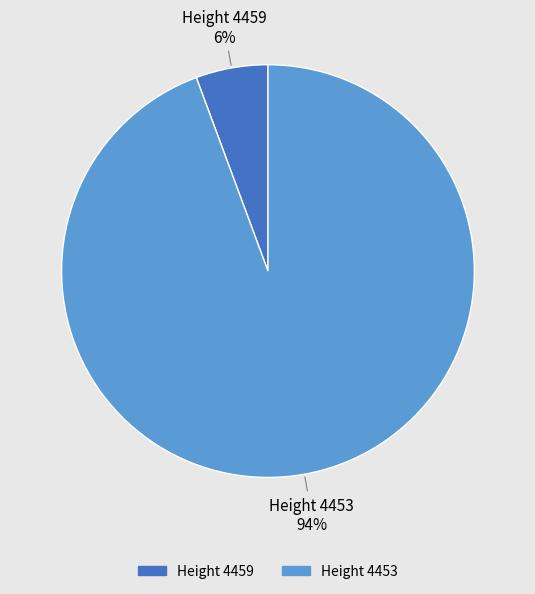

Between Height 4453 and Height 4459, which is larger?

Height 4453